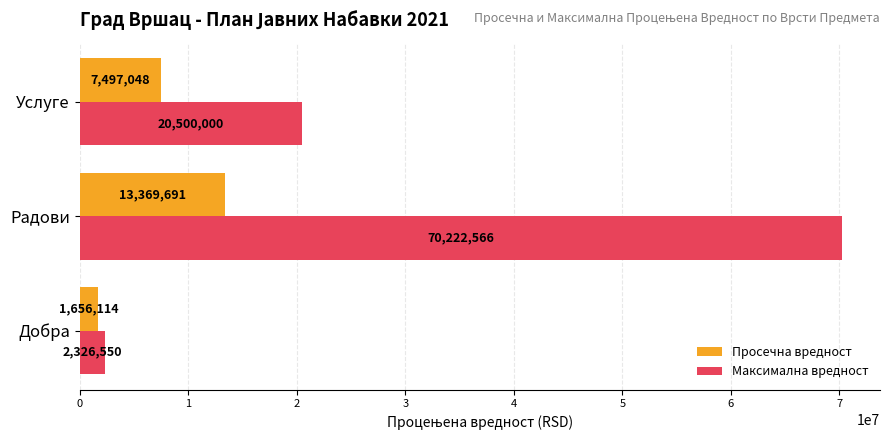

List the labels in order of Максимална вредност value, largest first.

Радови, Услуге, Добра